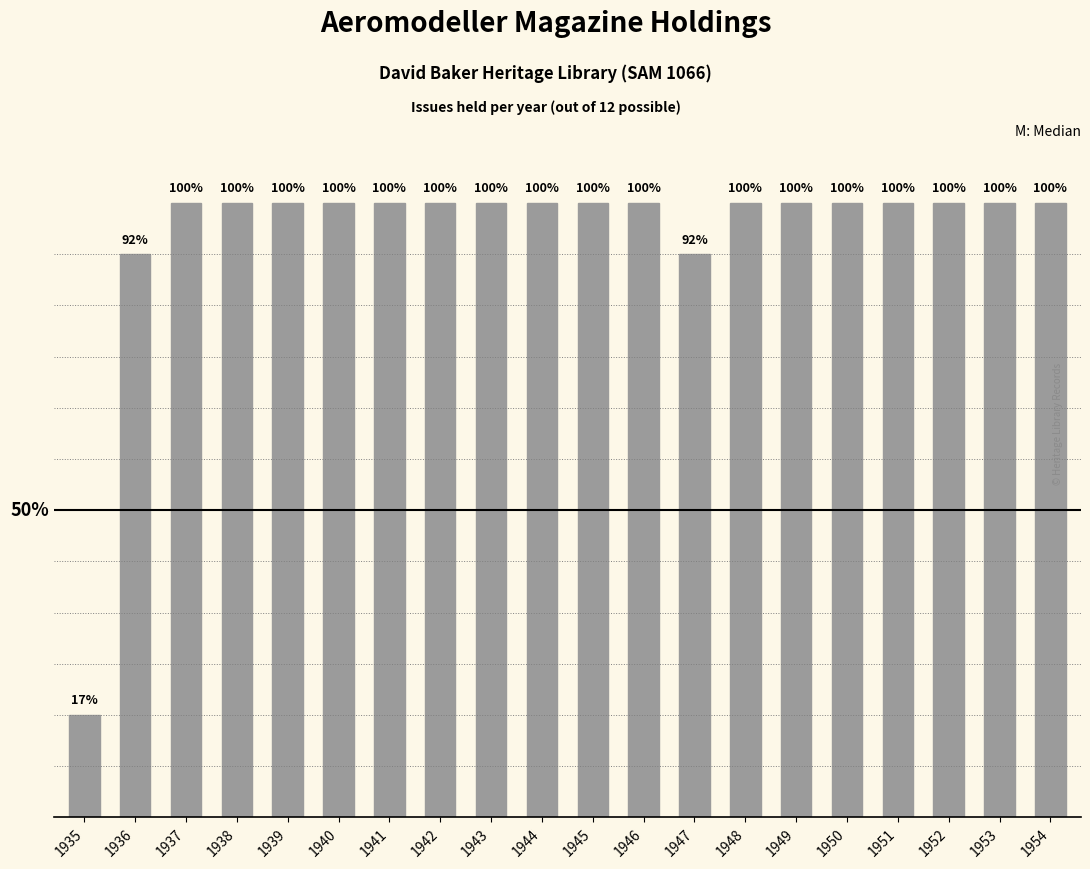

Does the chart contain stacked bars?

No